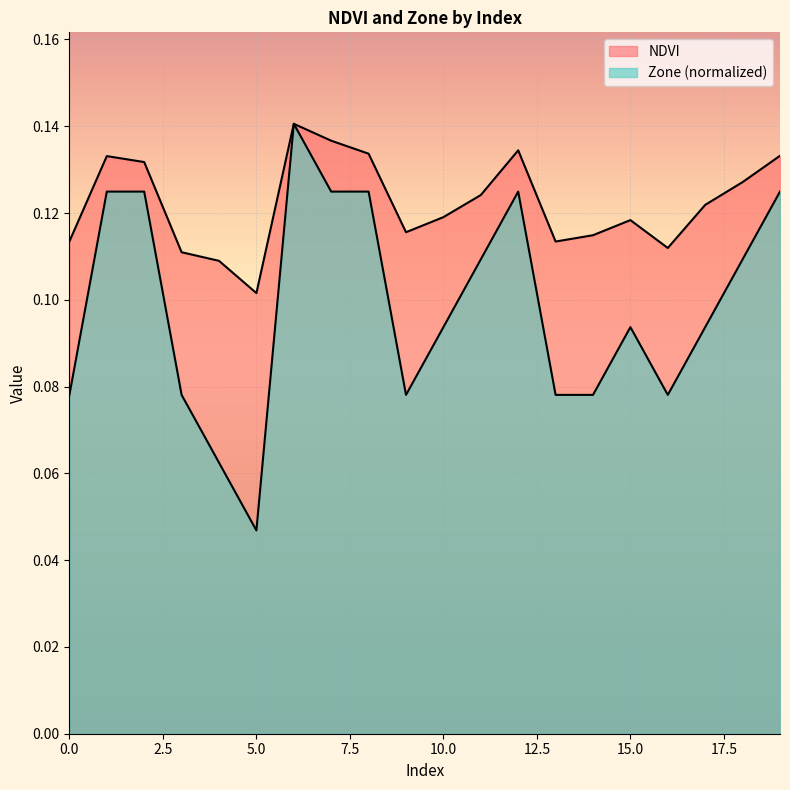

True or false: NDVI and Zone intersect in this chart.

False